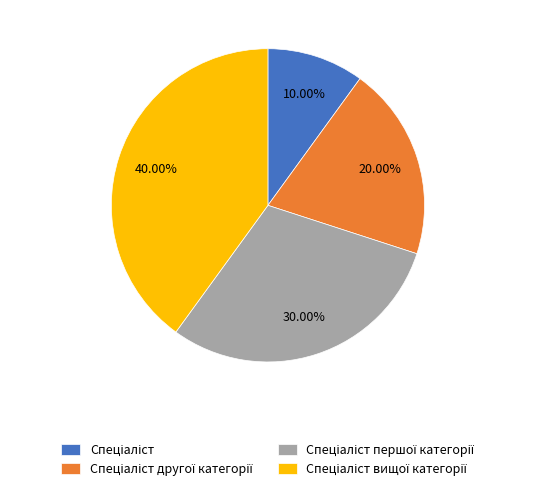

Does any single category account for the majority?

No